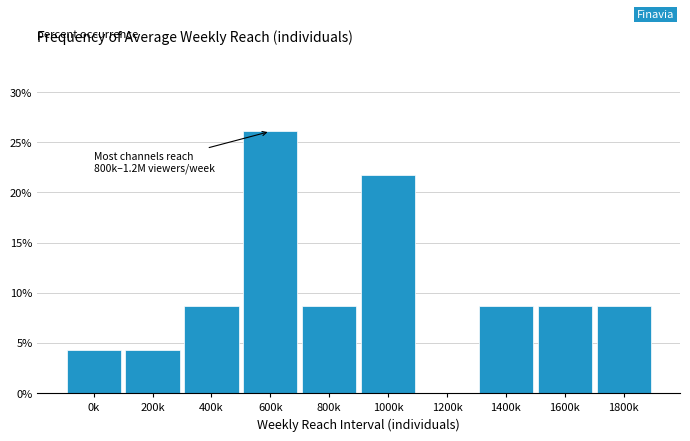

Reading left to right, list all the values displayed in this chart.

0k=4.3	200k=4.3	400k=8.7	600k=26.1	800k=8.7	1000k=21.7	1200k=0.0	1400k=8.7	1600k=8.7	1800k=8.7